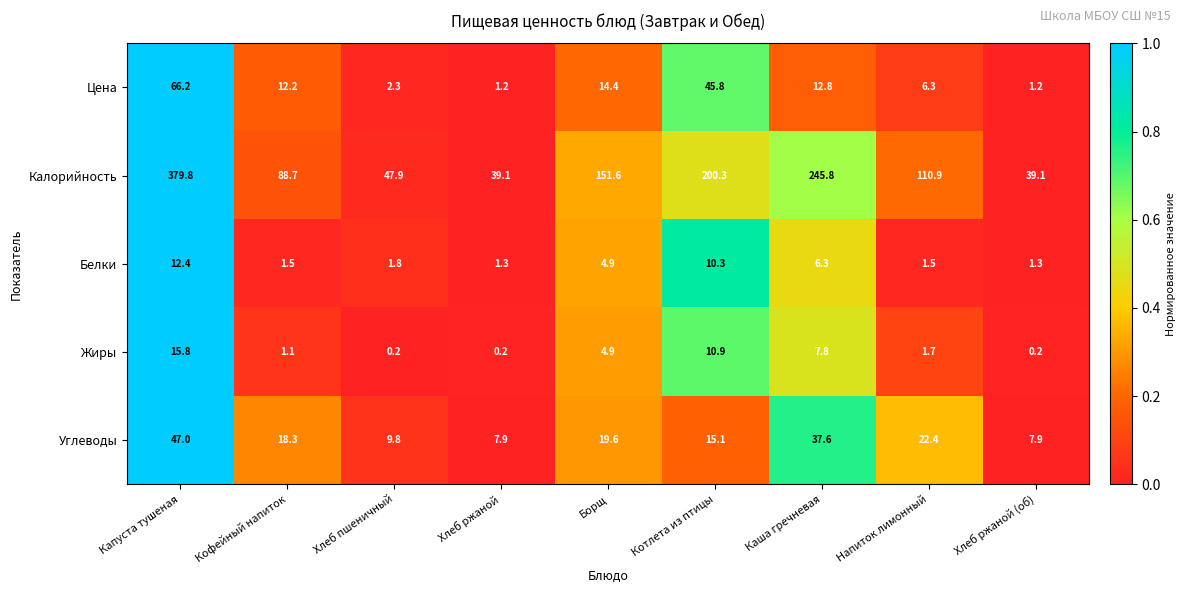

At which category is the sum across all series the highest?

Капуста тушеная